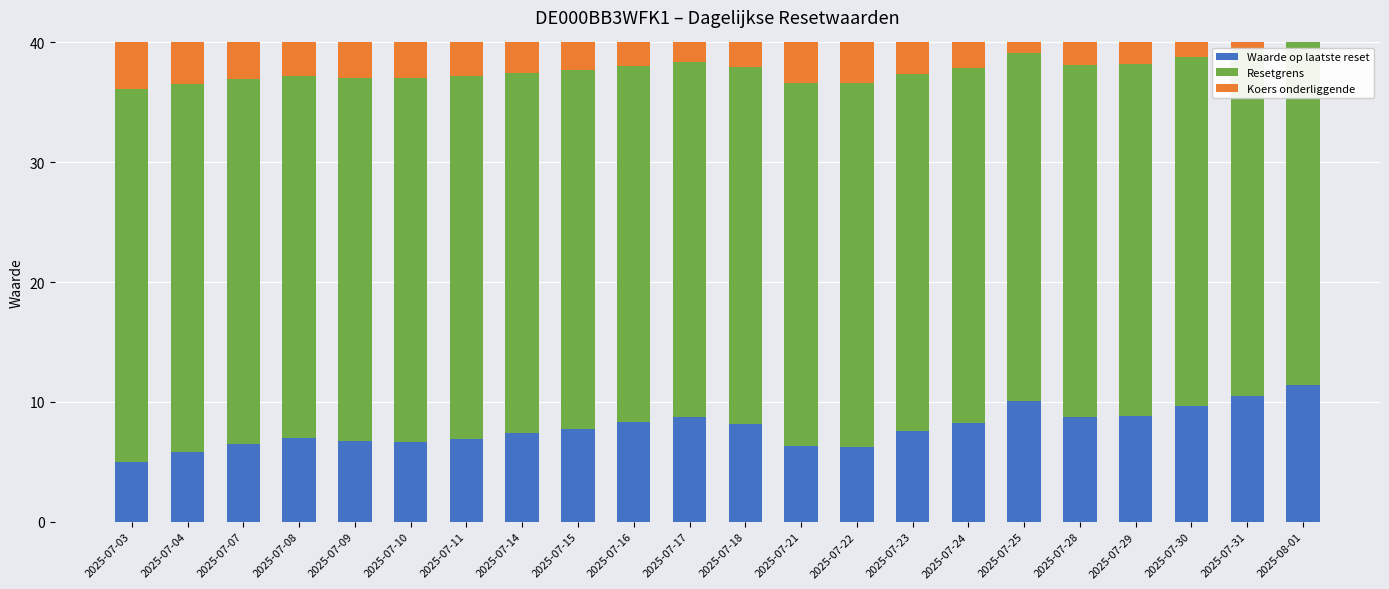

Which series changed the most between 2025-07-07 and 2025-07-08?

Waarde op laatste reset